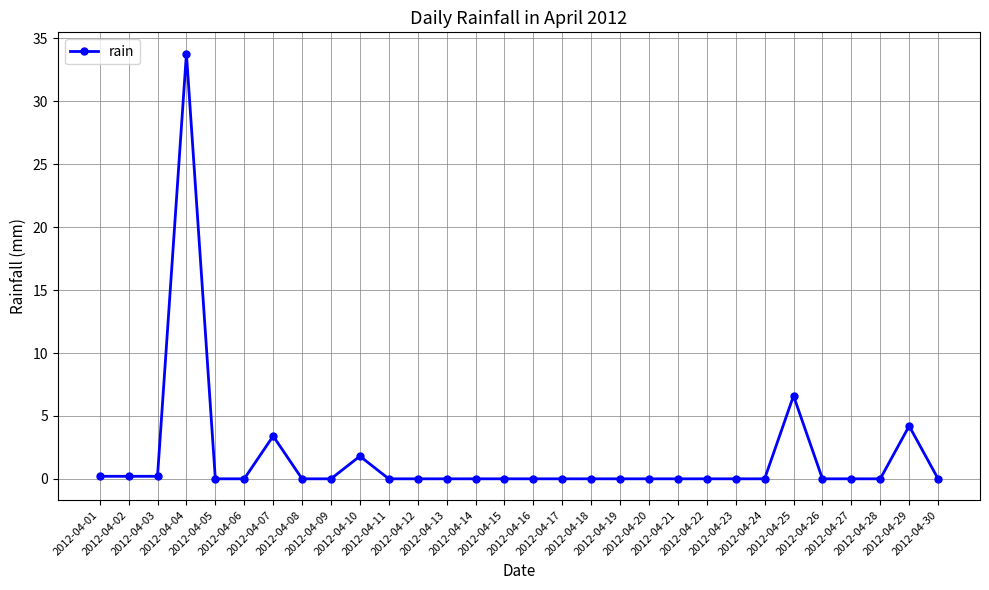

What is the average value?

1.7